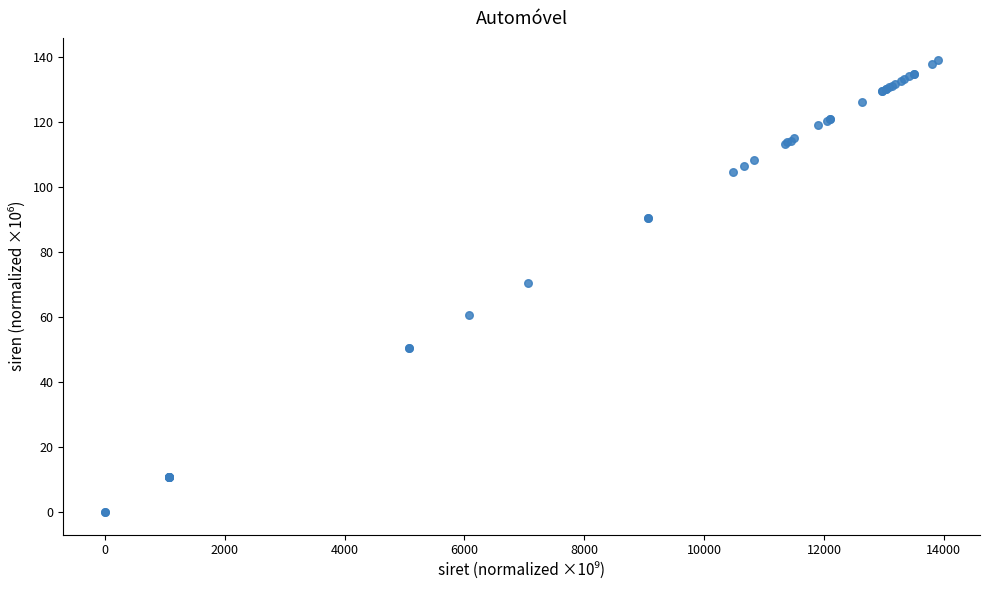

What Y value in the scatter plot is closest to 69?

70.7